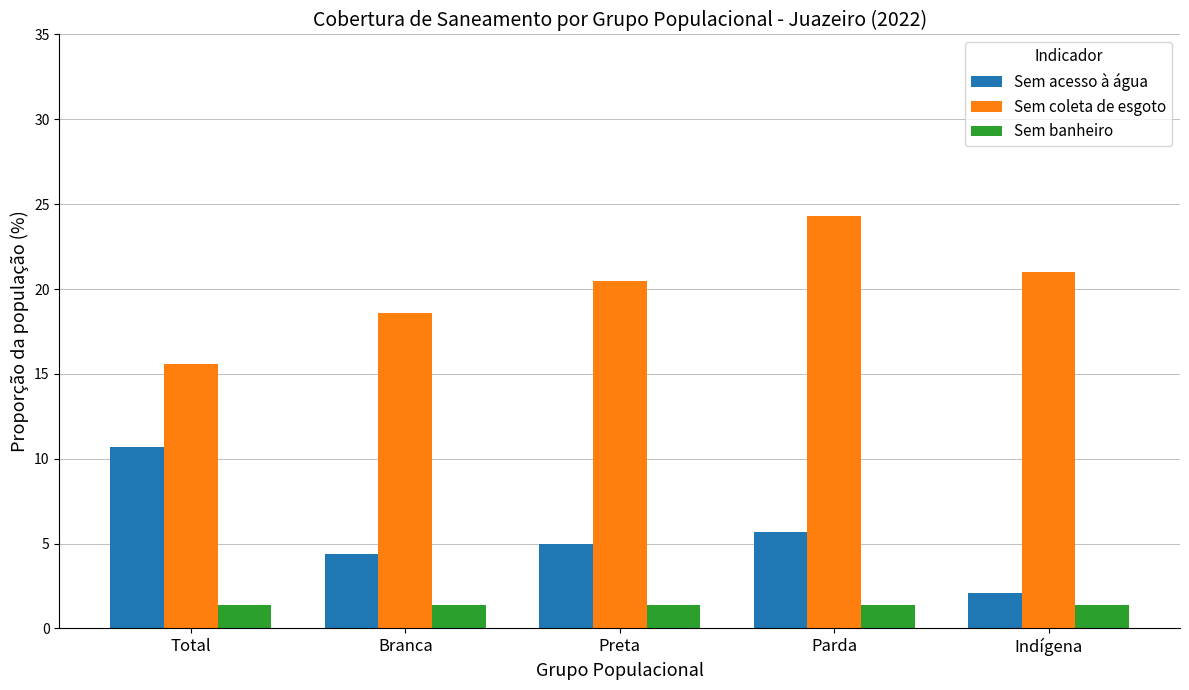

True or false: Sem acesso à água has a value of 9.4 at Parda.

False